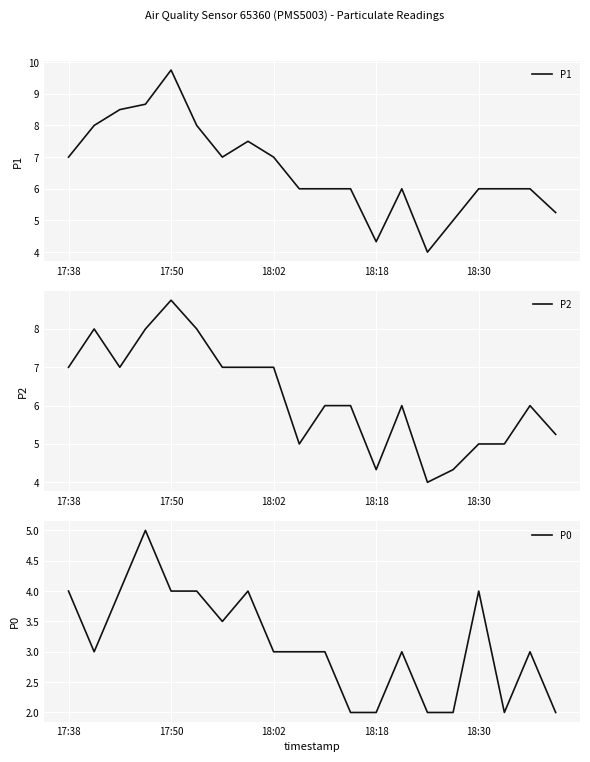

What is the average value of the P0 series?

3.1